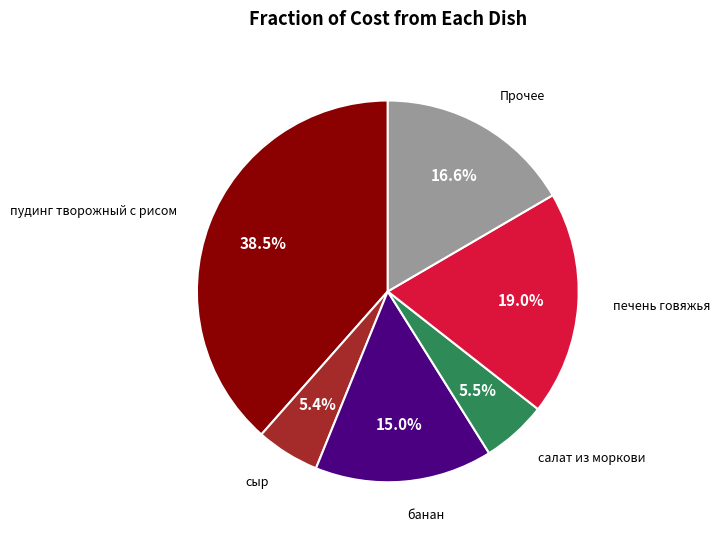

Is there any slice that represents more than half of the pie?

No